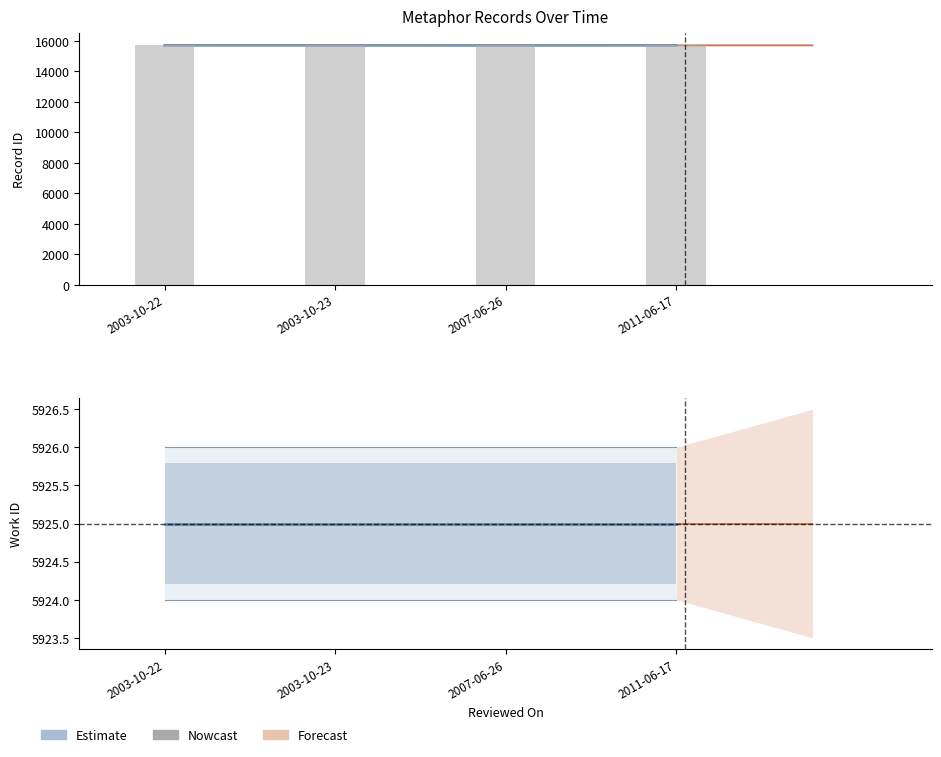

What position from the left is 2007-06-26?

3